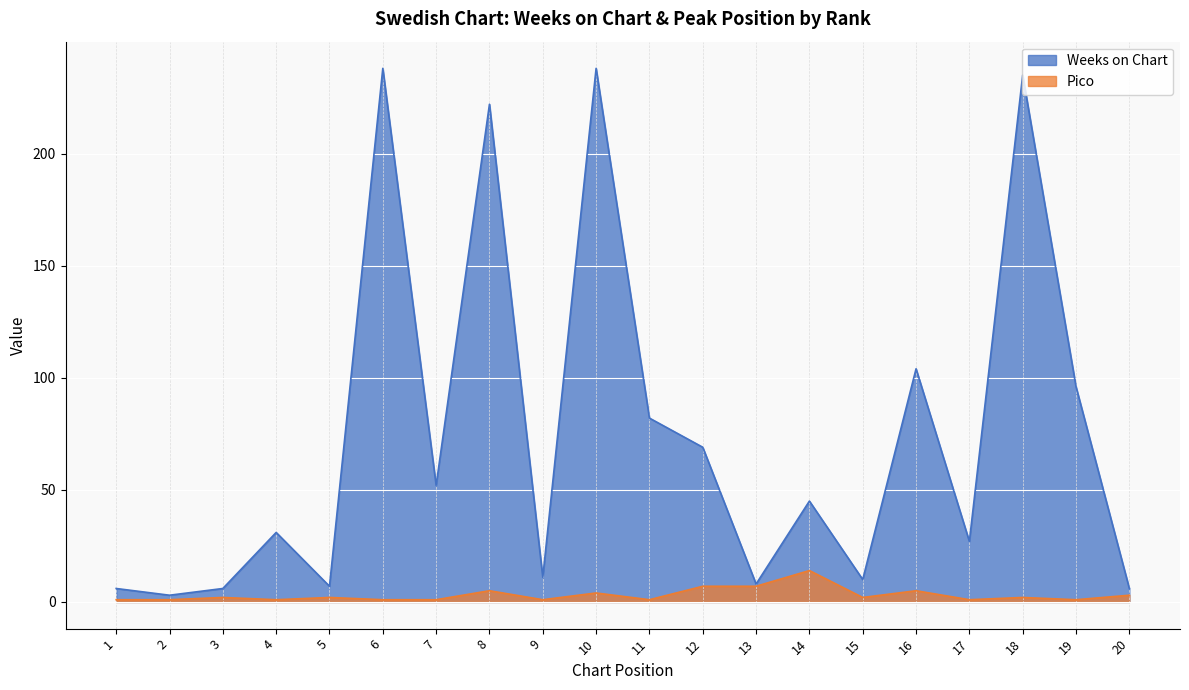

What is the total value across all series at 19?

97